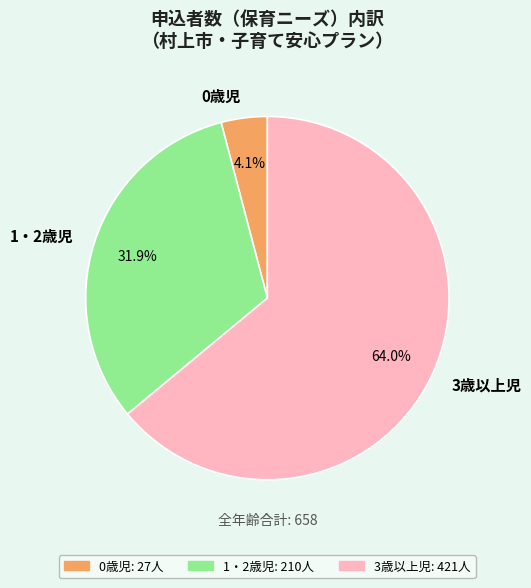

What is the ratio of the value at 3歳以上児 to the value at 1・2歳児?

2.0